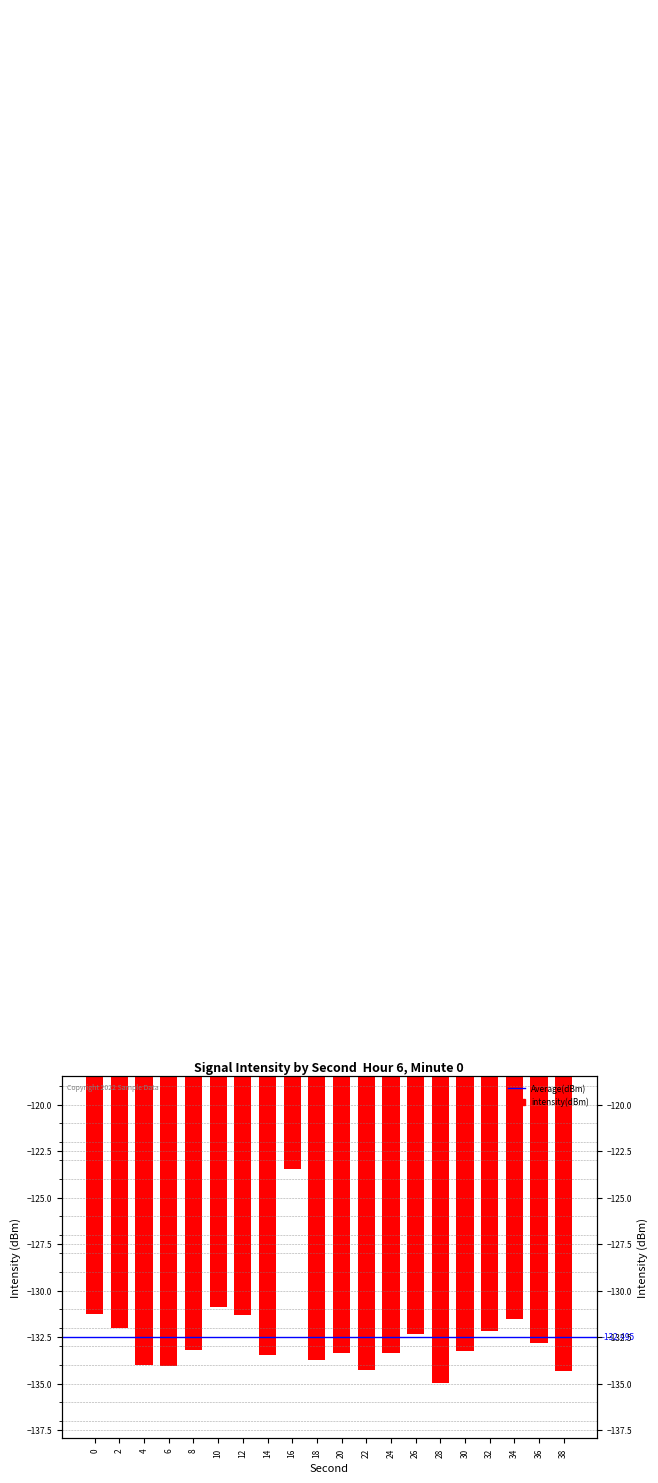

List the labels in order of value, largest first.

16, 10, 0, 12, 34, 2, 32, 26, 36, 8, 30, 24, 20, 14, 18, 4, 6, 22, 38, 28